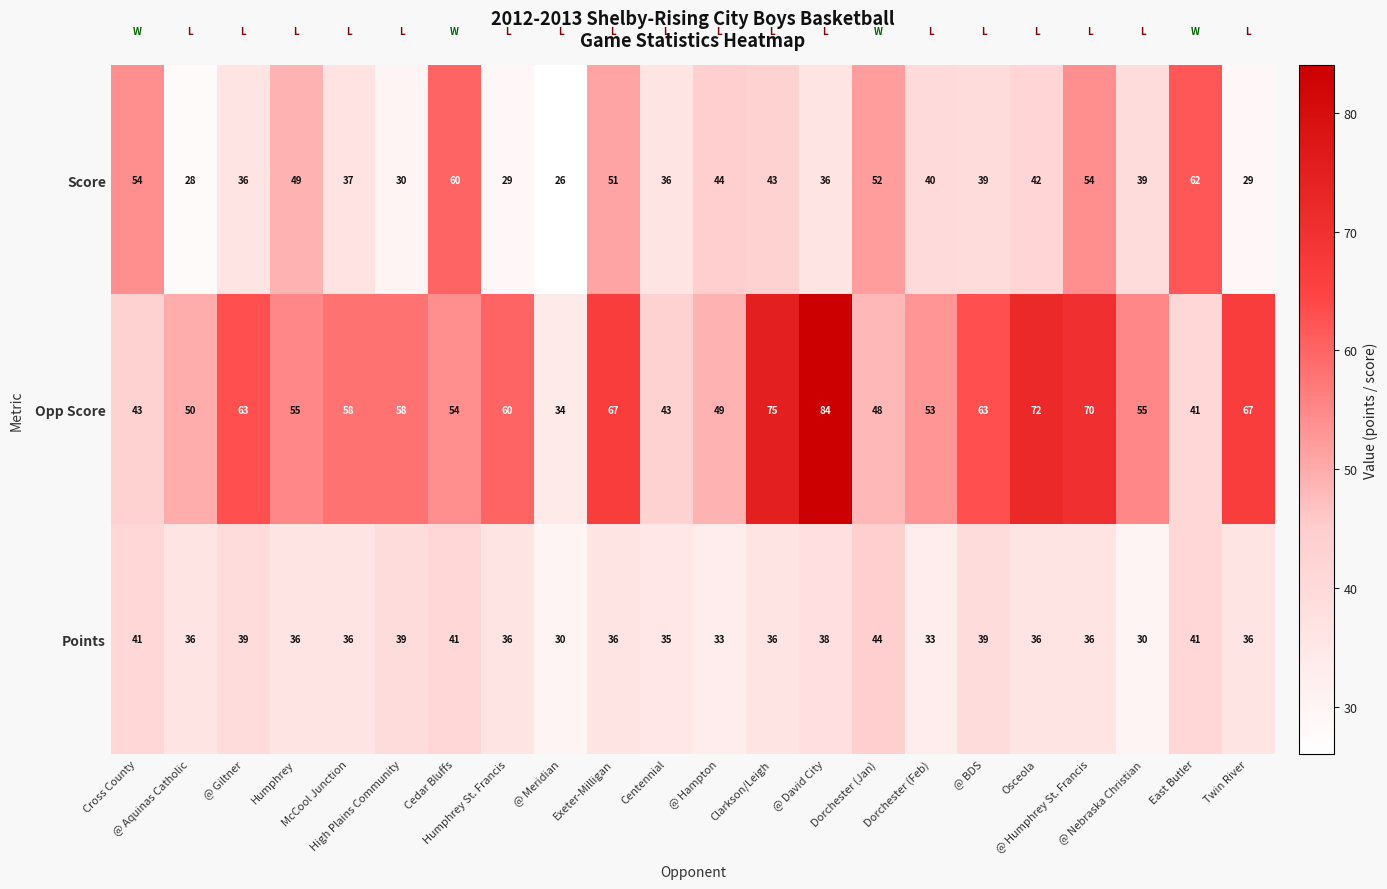

List the series in order of their peak value, lowest first.

Points, Score, Opp Score